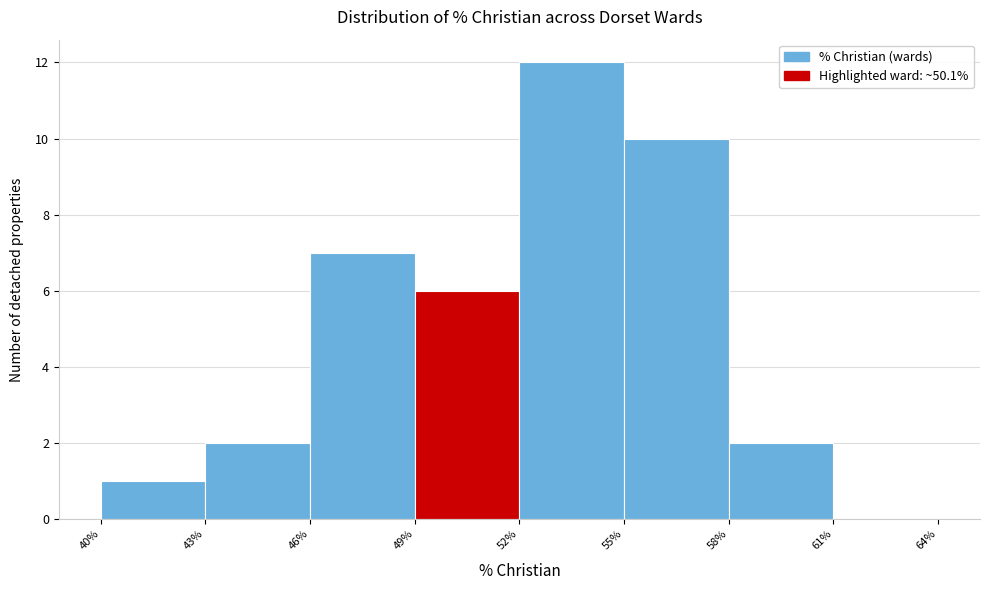

What is the height of the bar covering 43% to 46% on the x-axis? The values are not printed on the chart, so give them approximately, as read against the axis.

2